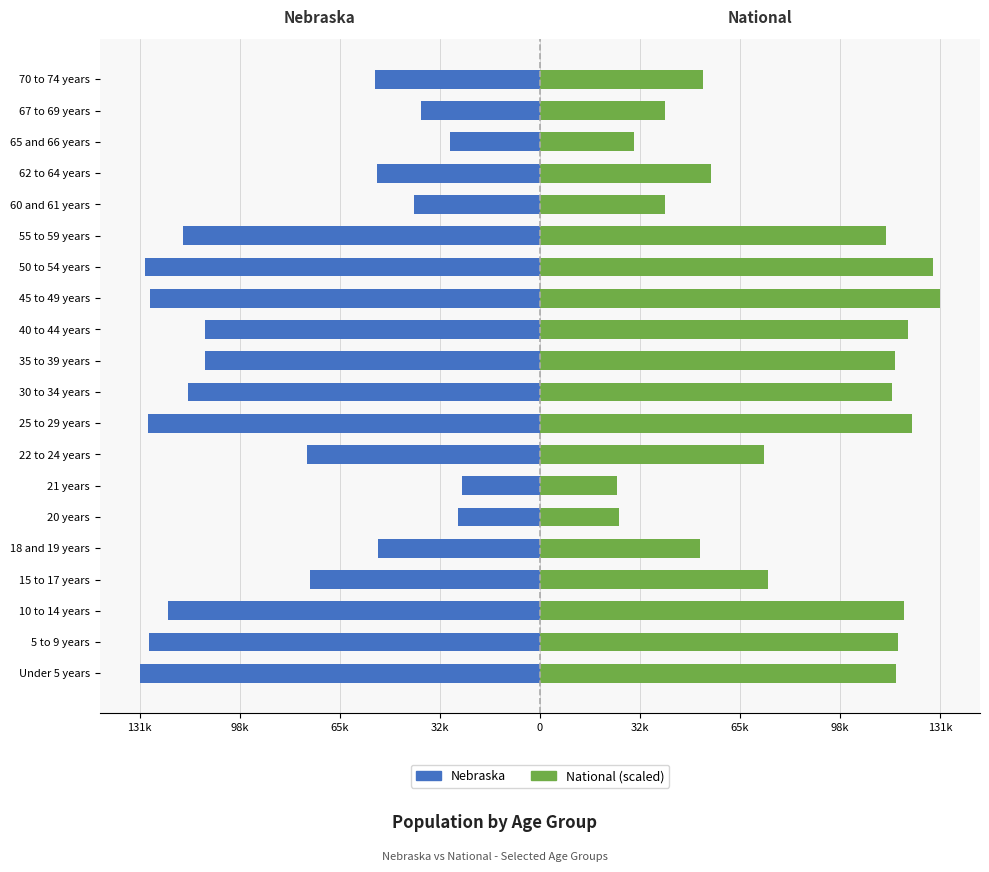

What is the difference between the second highest and minimum values in the Nebraska series?

105028.0